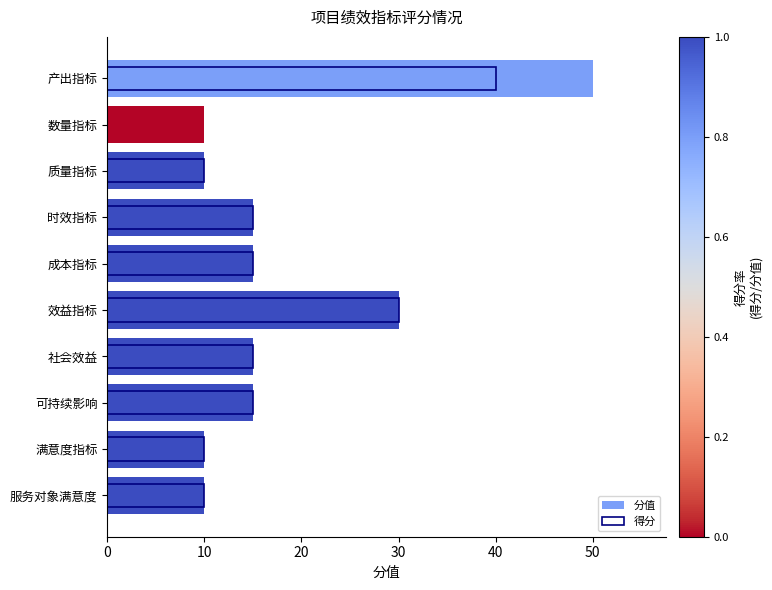

What is the difference between the second highest and second lowest values?

20